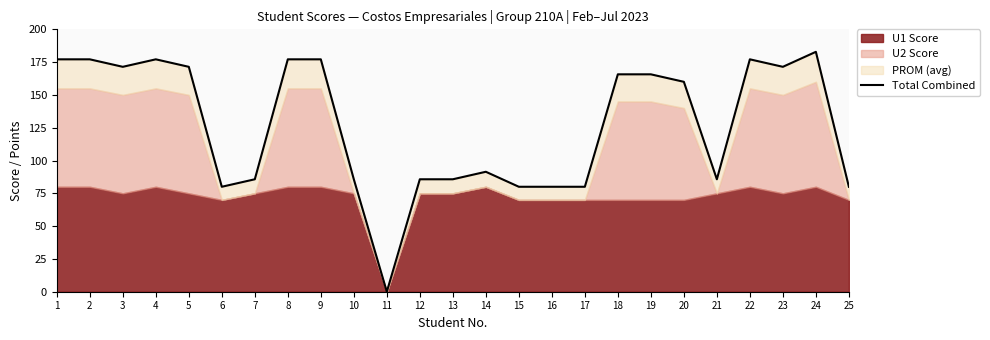

What is the sum of all values?

3171.4